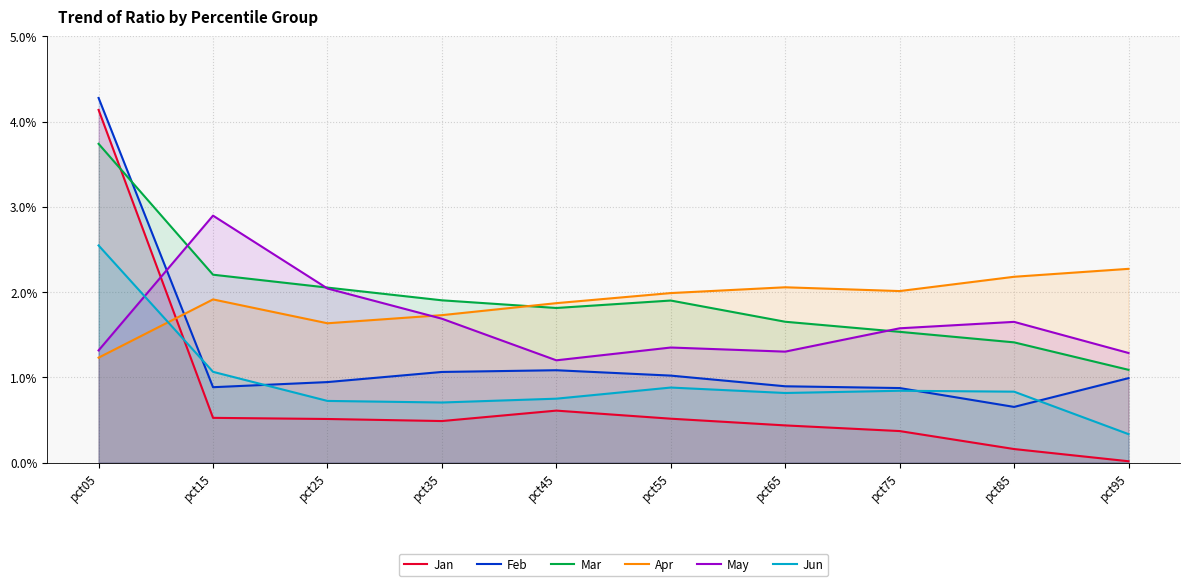

Between pct55 and pct15, which is larger?

pct15